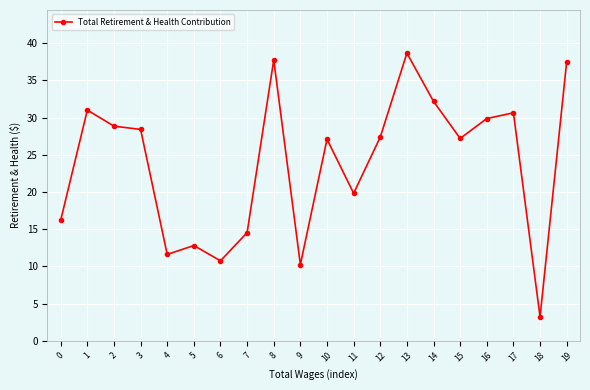

Is this an area chart (filled region under the line)?

No